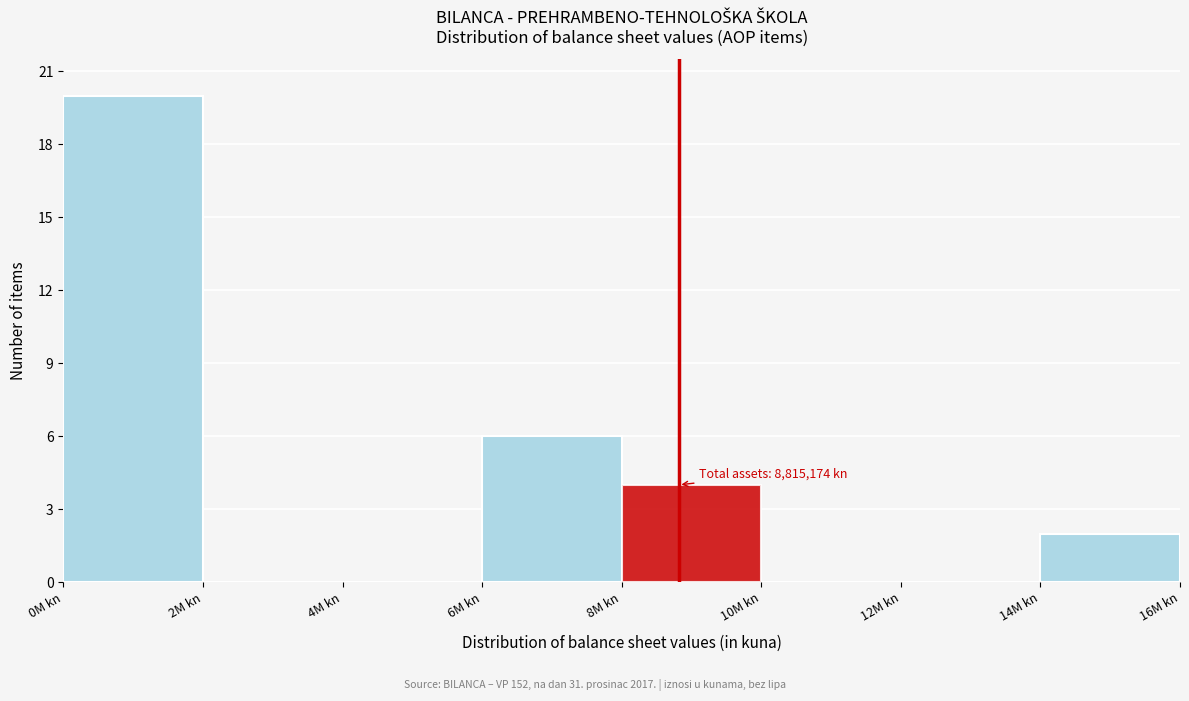

Reading left to right, extract all data points from this chart.

0M kn=20	2M kn=0	4M kn=0	6M kn=6	8M kn=4	10M kn=0	12M kn=0	14M kn=2